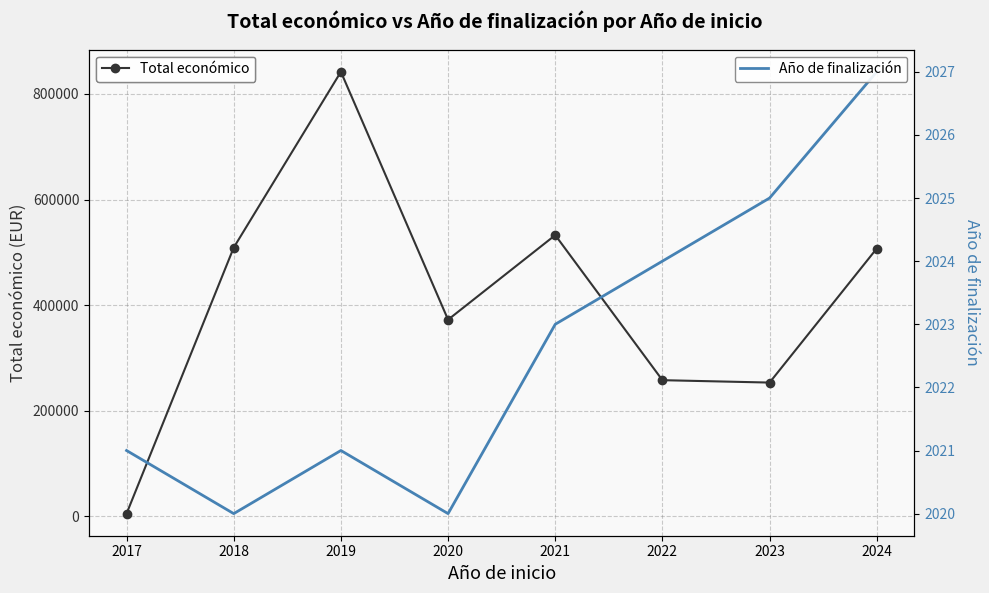

What is the sum of all Total económico values?

3279375